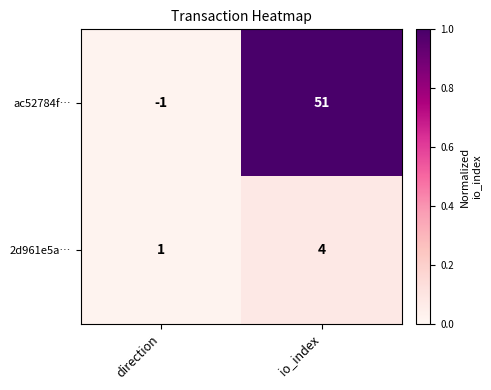

Rank the series at direction from lowest to highest value.

ac52784f…, 2d961e5a…